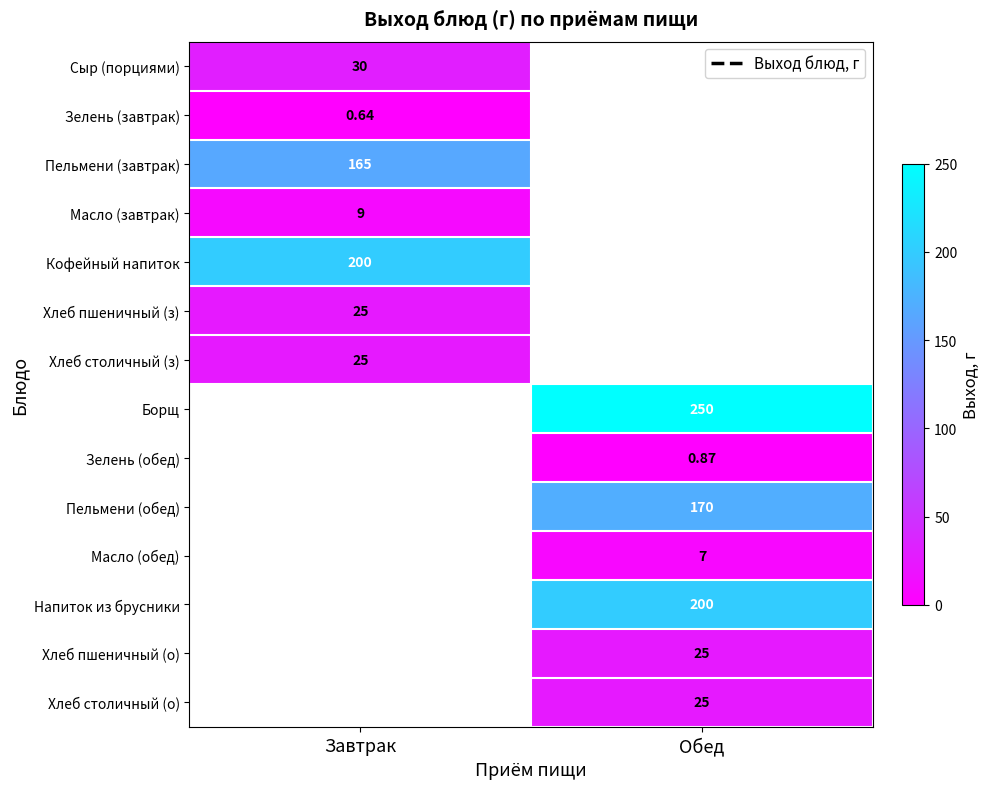

Is the value of Масло (обед) at Обед greater than the value of Пельмени (завтрак) at Завтрак?

No